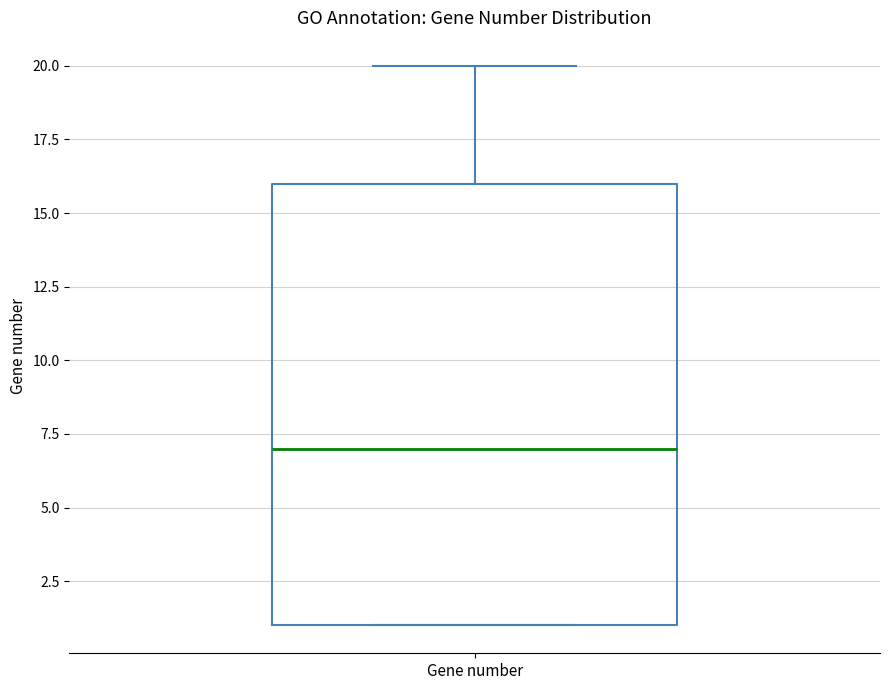

Transcribe this box plot: give where the median line is, the range the box spans, and where the two whiskers end, as read against the y-axis. The values are not printed on the chart, so give them approximately, as read against the axis.

median 7, box 1 to 16, whiskers 1 to 20